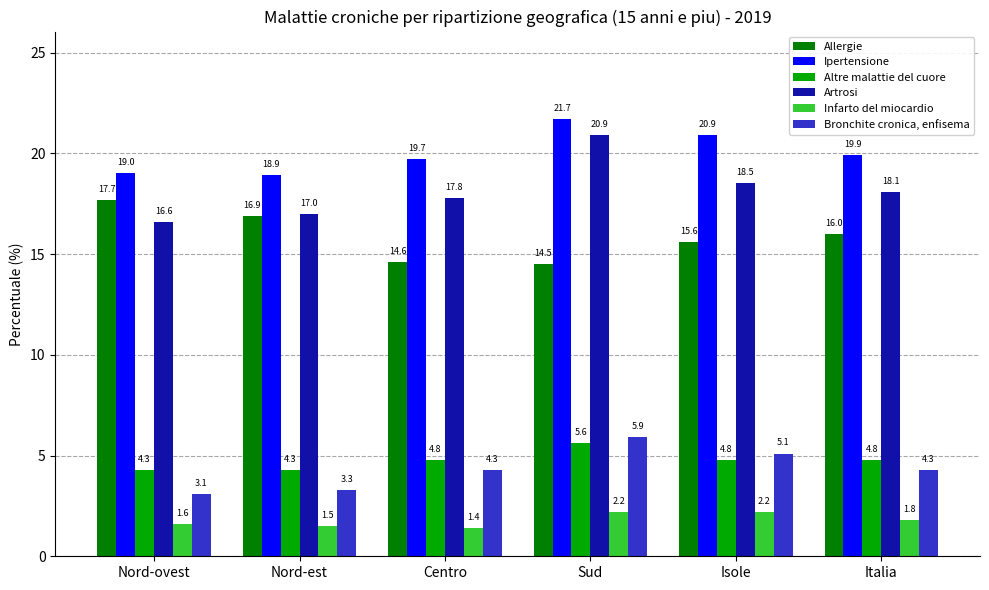

What is the sum of the Artrosi values at Isole and Centro?

36.3